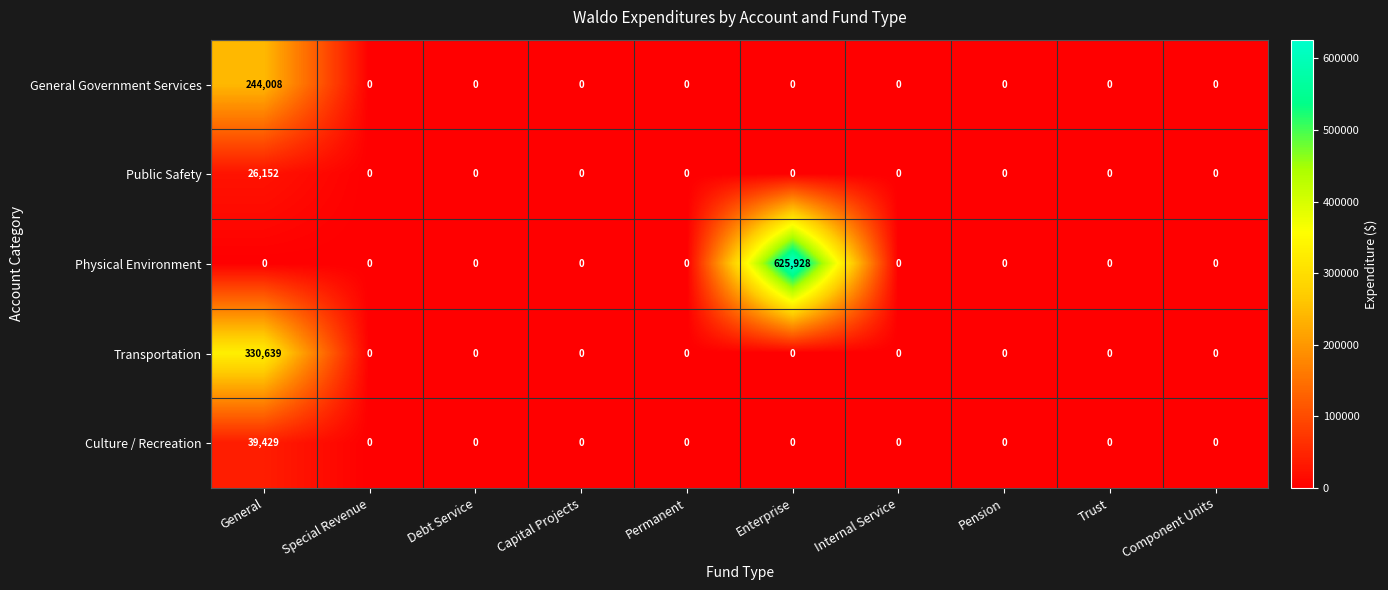

Between Debt Service and Enterprise, which series saw the biggest shift?

Physical Environment